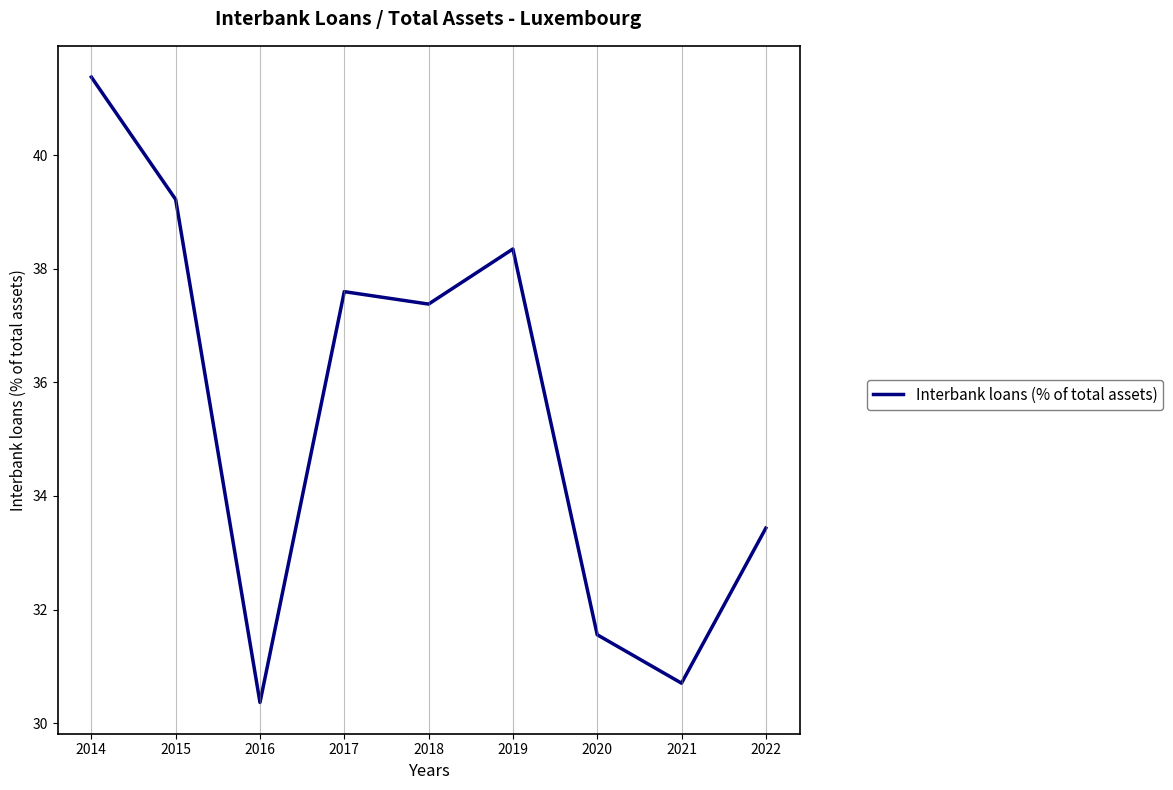

What is the difference between the maximum and minimum values?

11.0